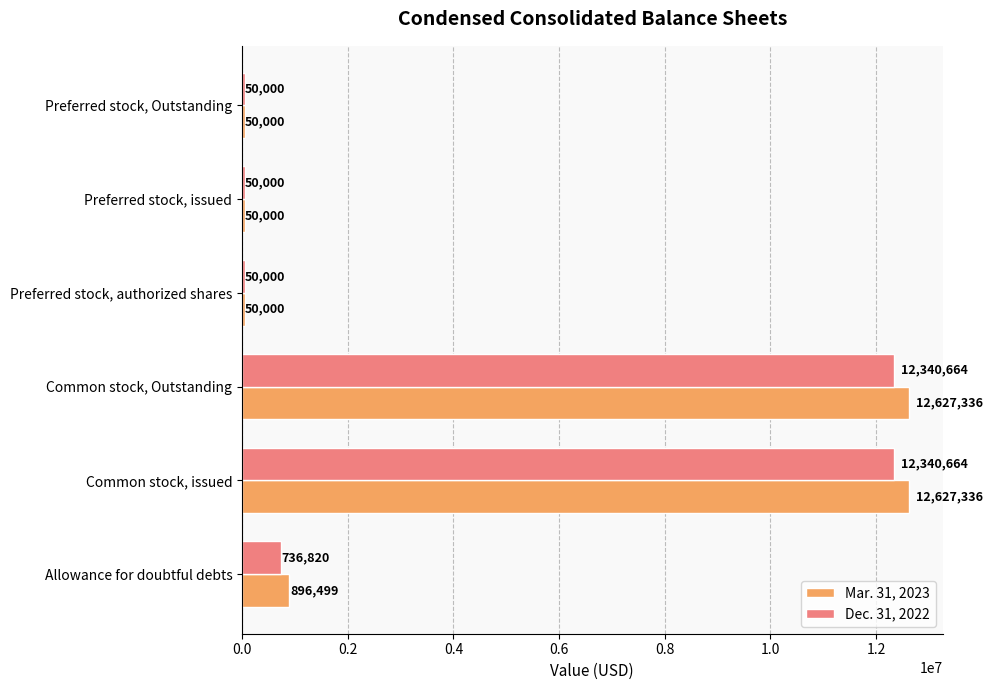

The value of Mar. 31, 2023 at Preferred stock, authorized shares is 50000. True or false?

True